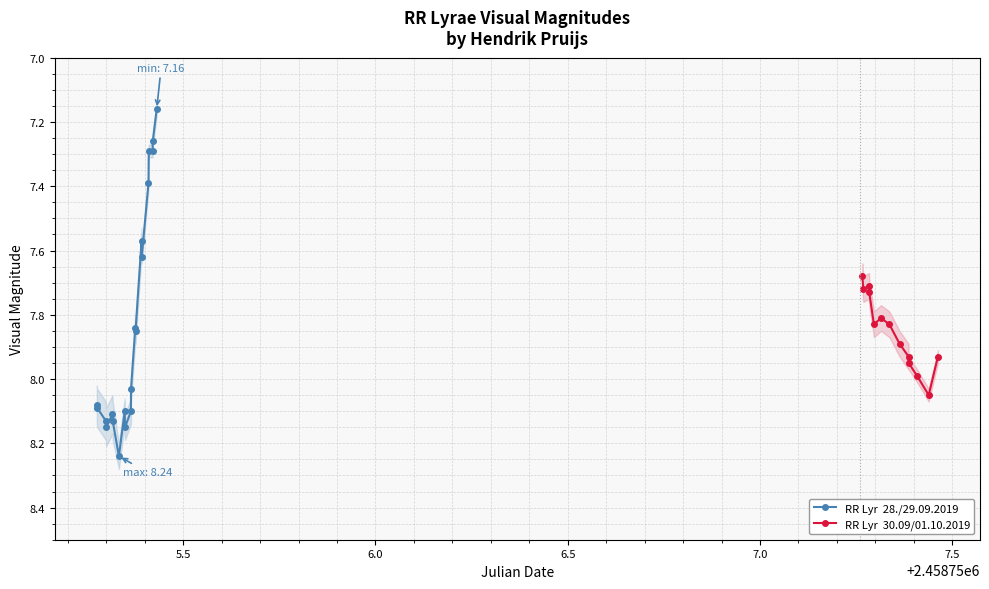

True or false: error and magnitude intersect in this chart.

False